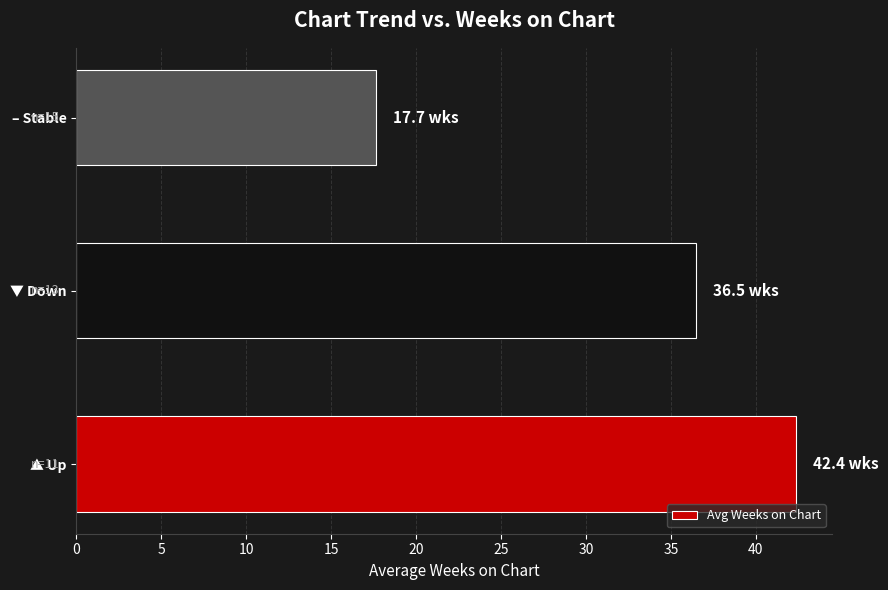

List the labels in order of value, largest first.

▲ Up, ▼ Down, – Stable